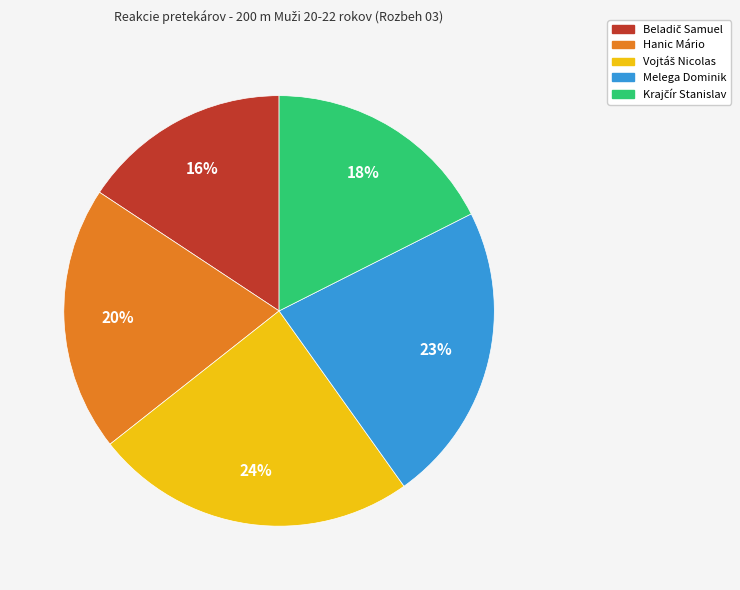

Is it true that Hanic Mário is 11% of the pie?

False